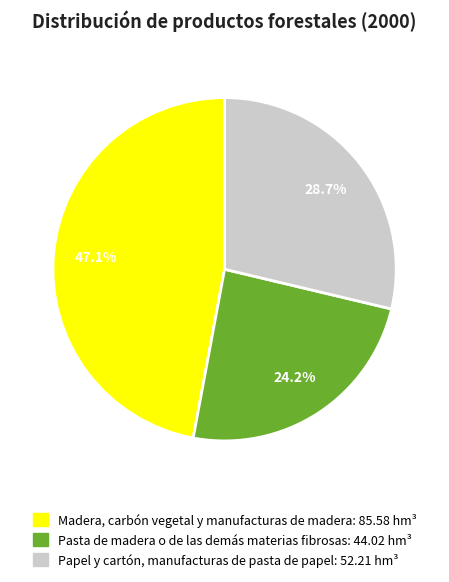

Does Papel y cartón, manufacturas de pasta de papel account for over 50% of the chart?

No